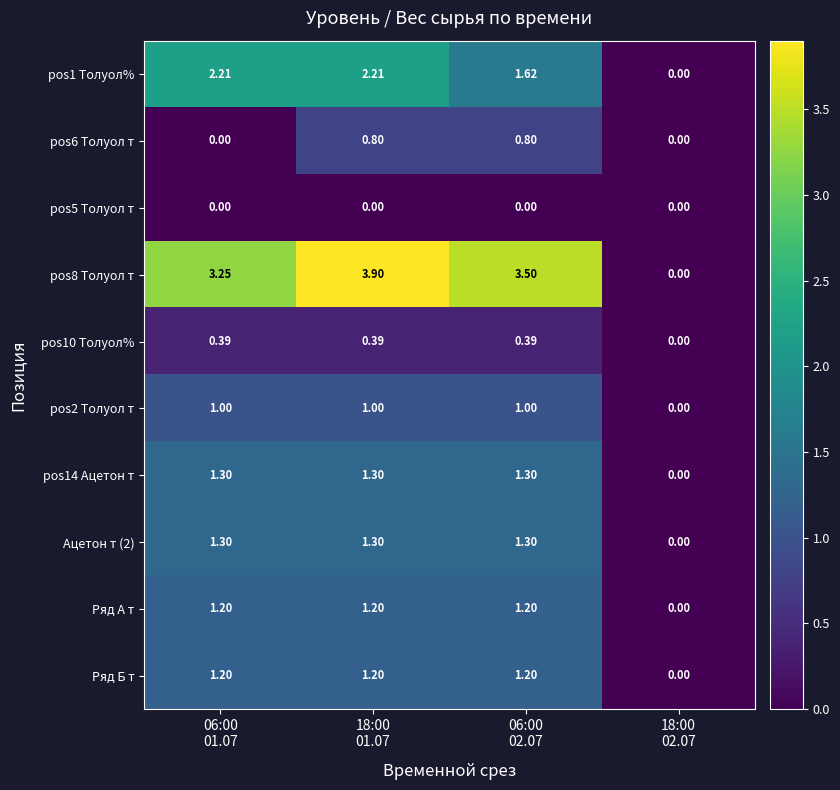

How many distinct data groups are displayed?

10